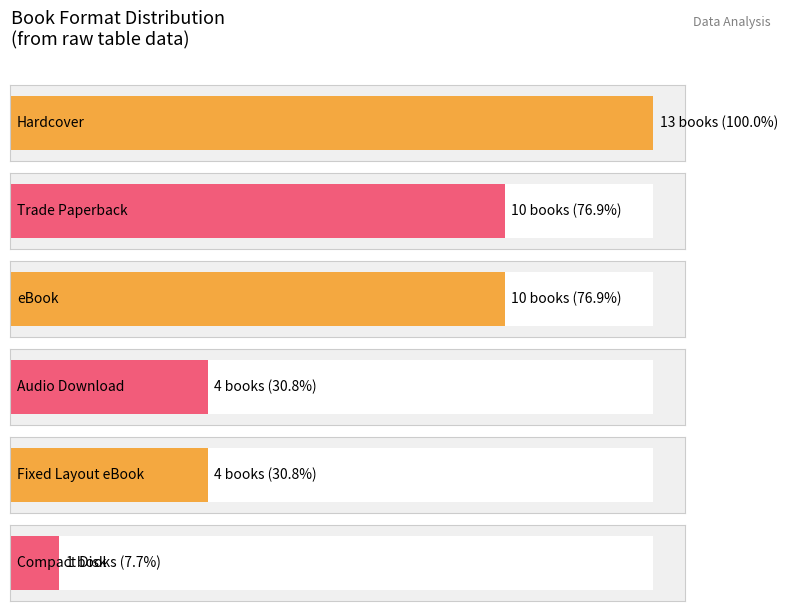

At which category does the chart reach its peak across all series?

Hardcover